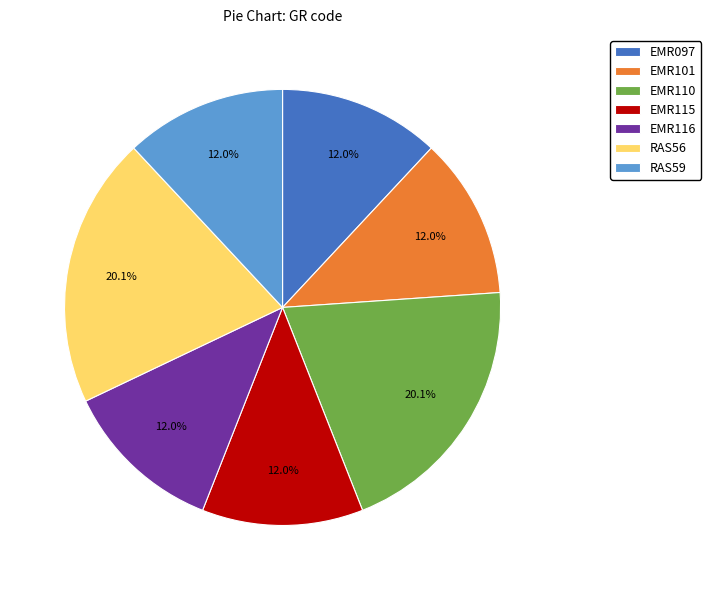

True or false: EMR110 accounts for 20% of the total.

True